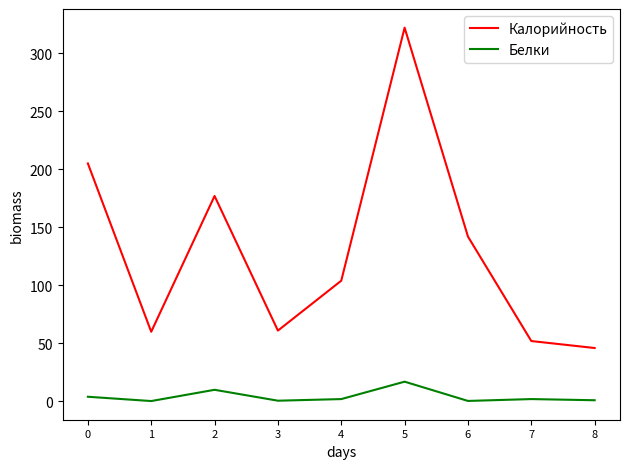

Is the value of Белки at 3 greater than the value of Калорийность at 6?

No